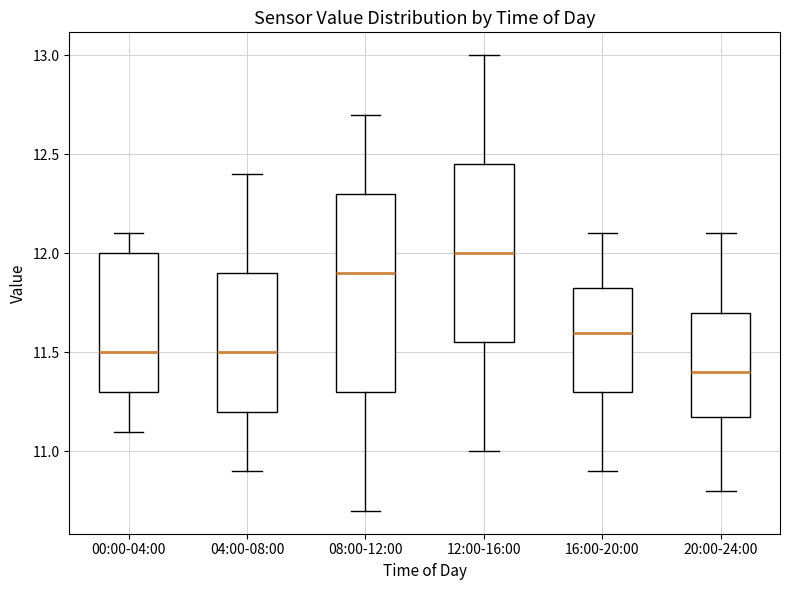

Reading left to right, transcribe this box plot: for each box, give where its median line is, the range the box spans, and where its two whiskers end, as read against the y-axis. The values are not printed on the chart, so give them approximately, as read against the axis.

00:00-04:00: median 11.50, box 11.30 to 12.00, whiskers 11.10 to 12.10
04:00-08:00: median 11.50, box 11.20 to 11.90, whiskers 10.90 to 12.40
08:00-12:00: median 11.90, box 11.30 to 12.30, whiskers 10.70 to 12.70
12:00-16:00: median 12.00, box 11.55 to 12.45, whiskers 11.00 to 13.00
16:00-20:00: median 11.60, box 11.30 to 11.85, whiskers 10.90 to 12.10
20:00-24:00: median 11.40, box 11.20 to 11.70, whiskers 10.80 to 12.10